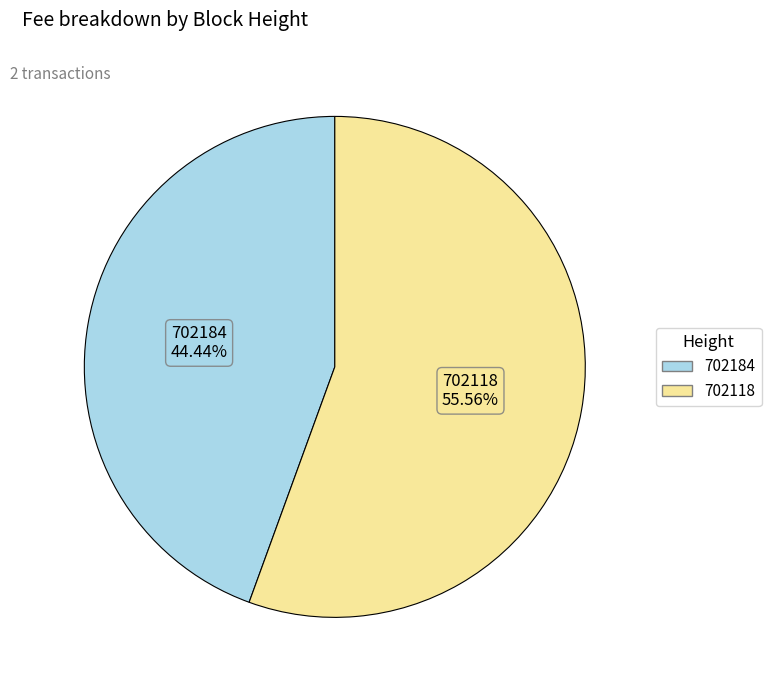

Is 702184 the majority of the pie?

No